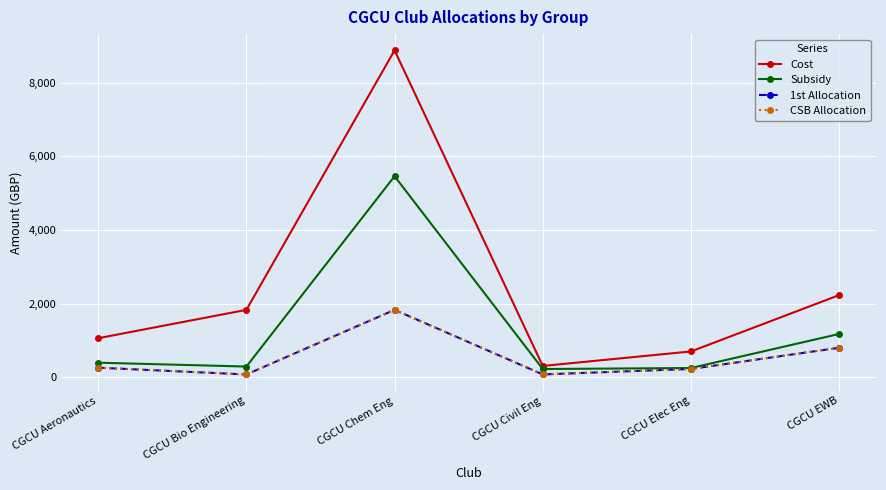

How many interior local valleys does the Cost series have?

1